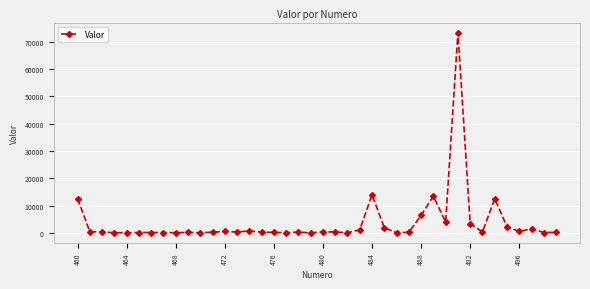

What is the difference between the second highest and second lowest values?

13960.0